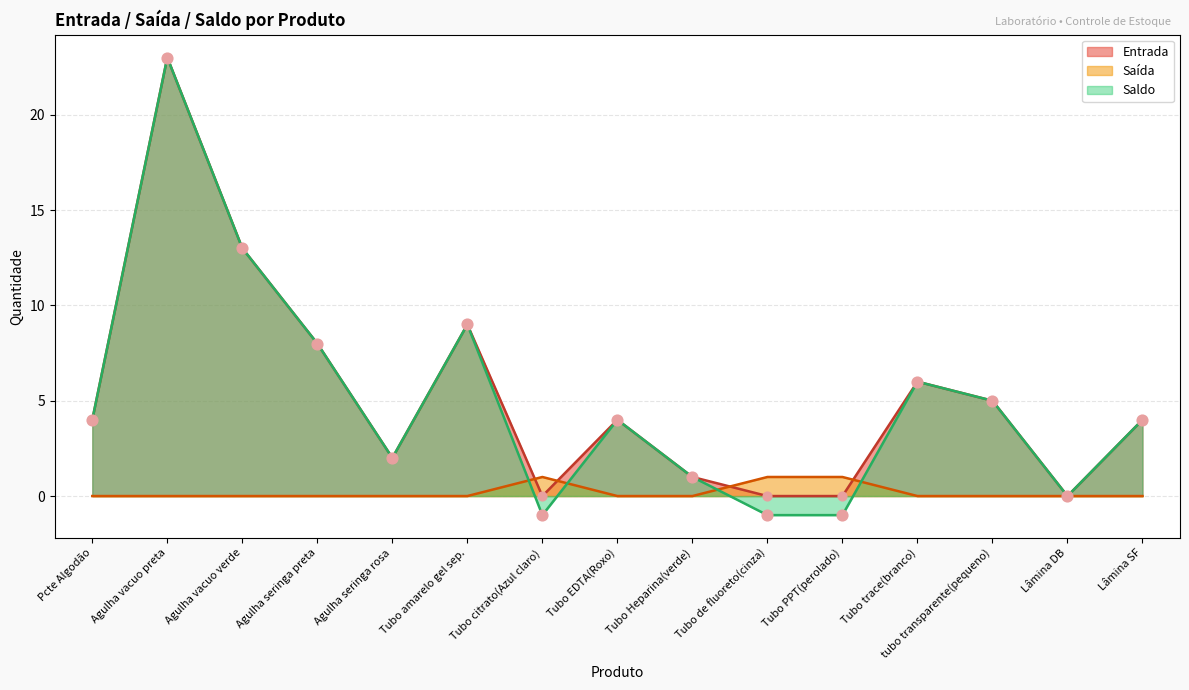

Is the value of Saída at Agulha seringa preta greater than the value of Entrada at Pcte Algodão?

No